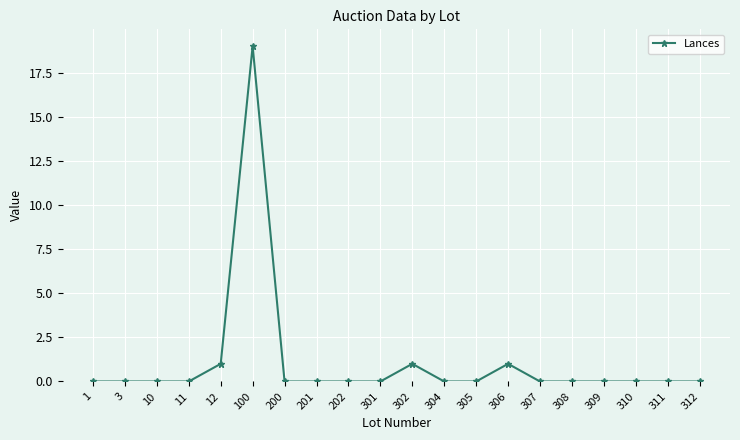

The value at 200 is 6. True or false?

False